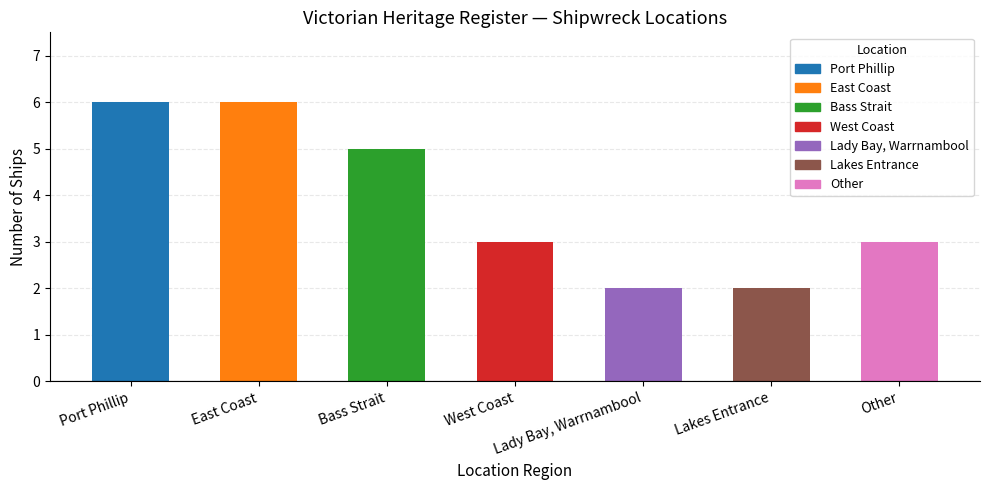

Does the chart contain any negative values?

No